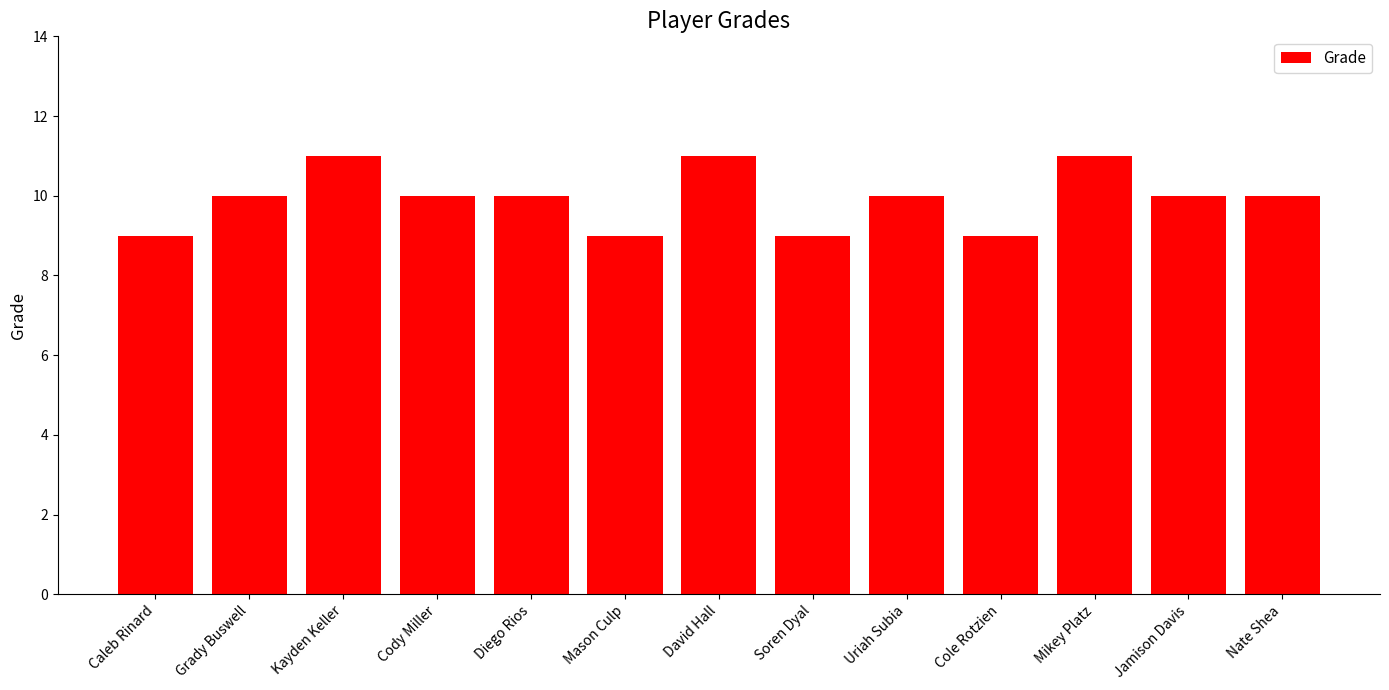

What is the approximate value at Kayden Keller?

11